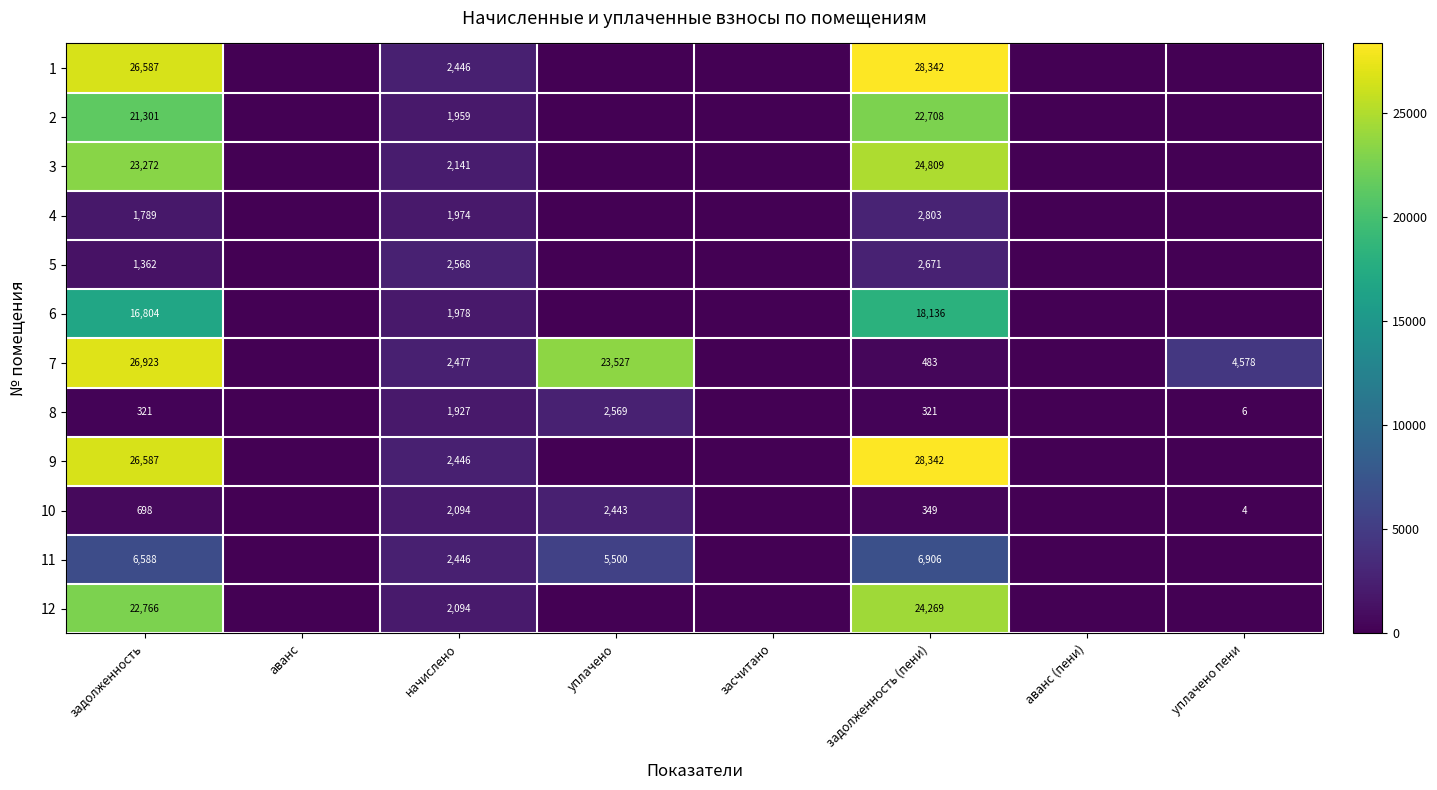

The value of 3 at начислено is 1227.9. True or false?

False